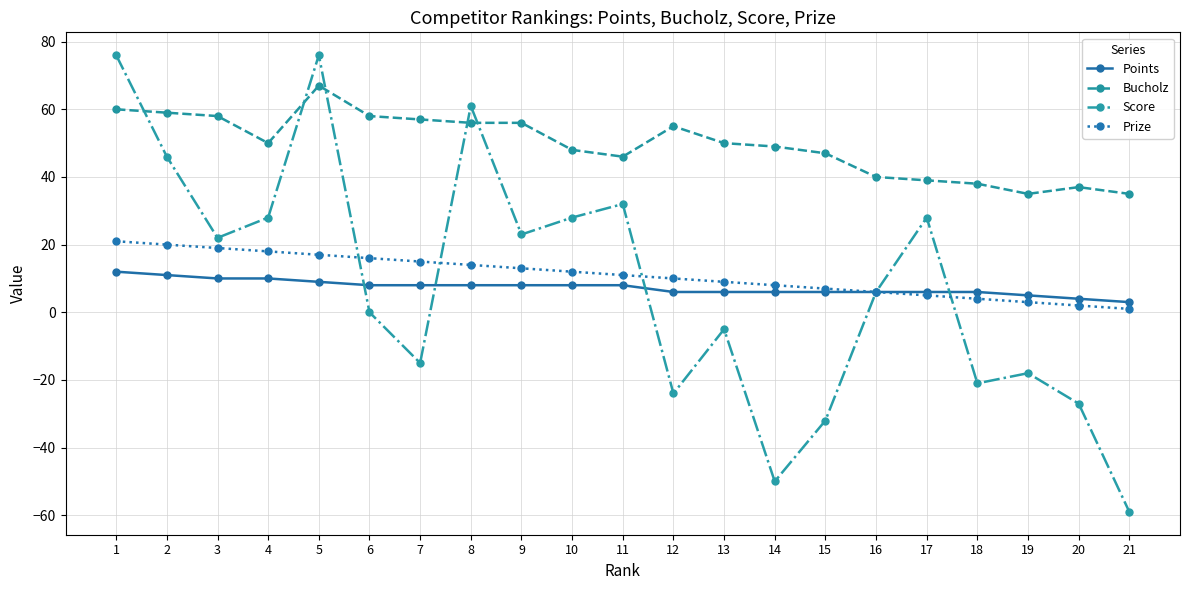

At which category does Score reach its first local valley?

3